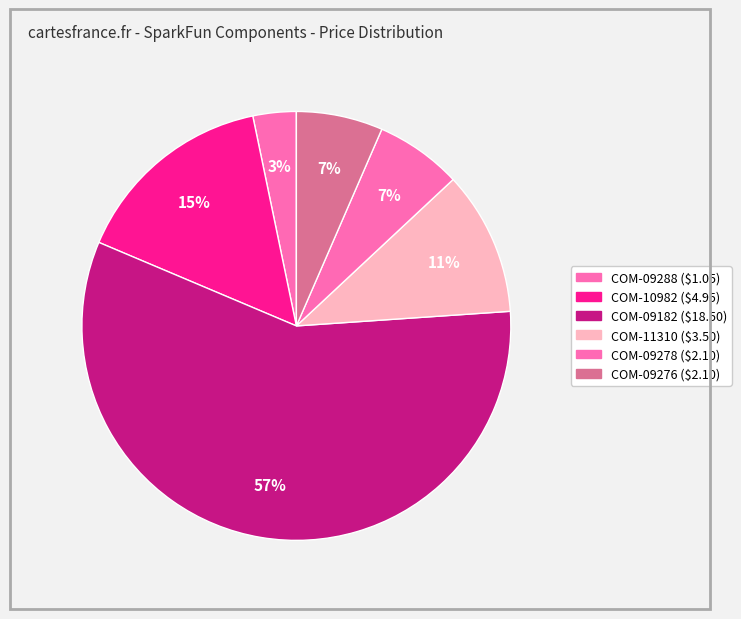

How many slices are in this pie chart?

6